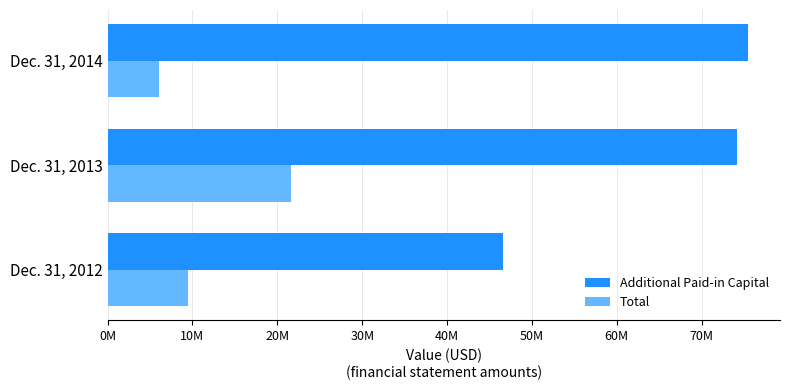

At which label is Total closest to 13791004?

Dec. 31, 2012